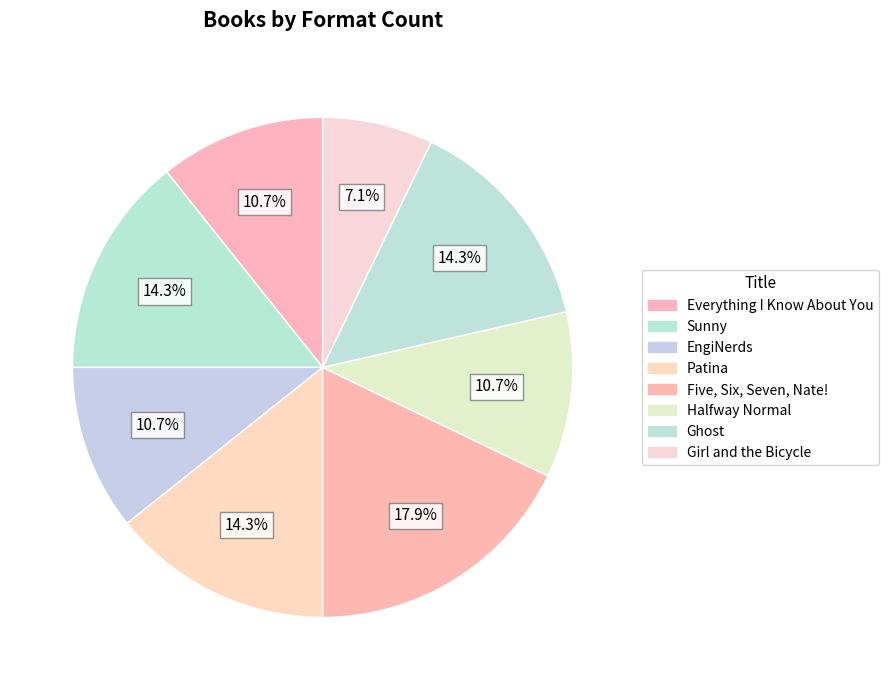

Which has a higher value, Everything I Know About You or Girl and the Bicycle?

Everything I Know About You